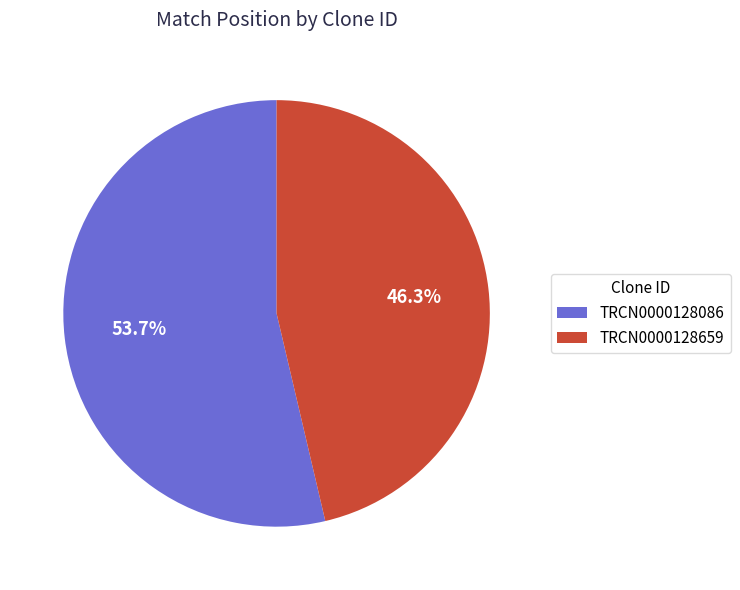

What percentage do TRCN0000128086 and TRCN0000128659 together represent?

100.0%